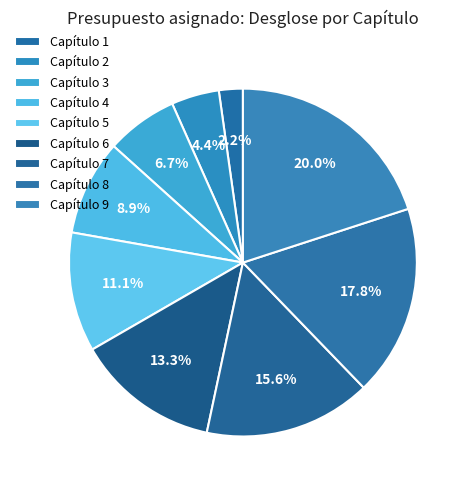

Rank the categories by value from lowest to highest.

Capítulo 1, Capítulo 2, Capítulo 3, Capítulo 4, Capítulo 5, Capítulo 6, Capítulo 7, Capítulo 8, Capítulo 9